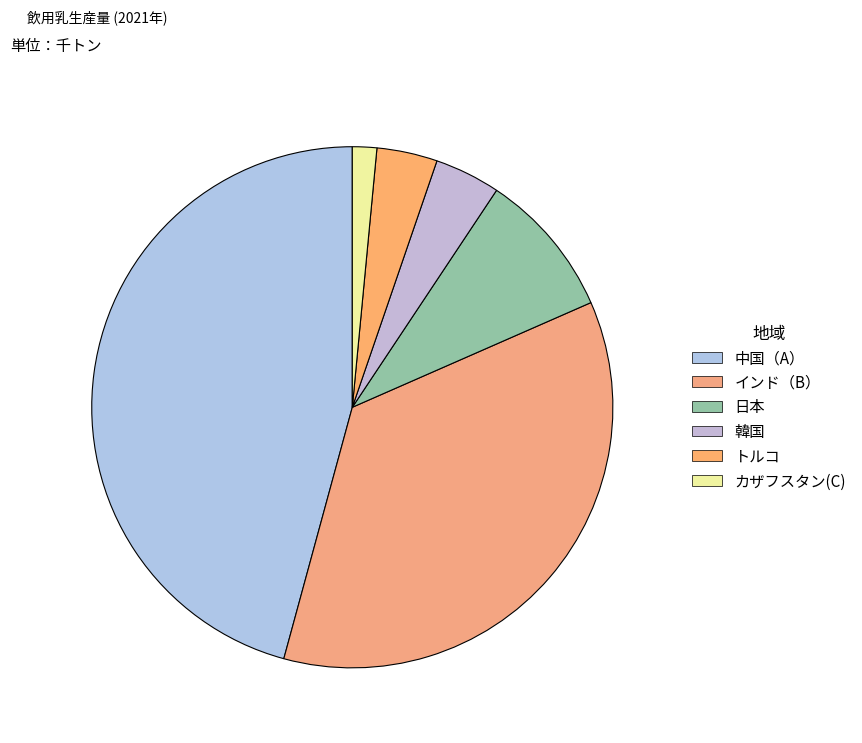

How many slices are in this pie chart?

6